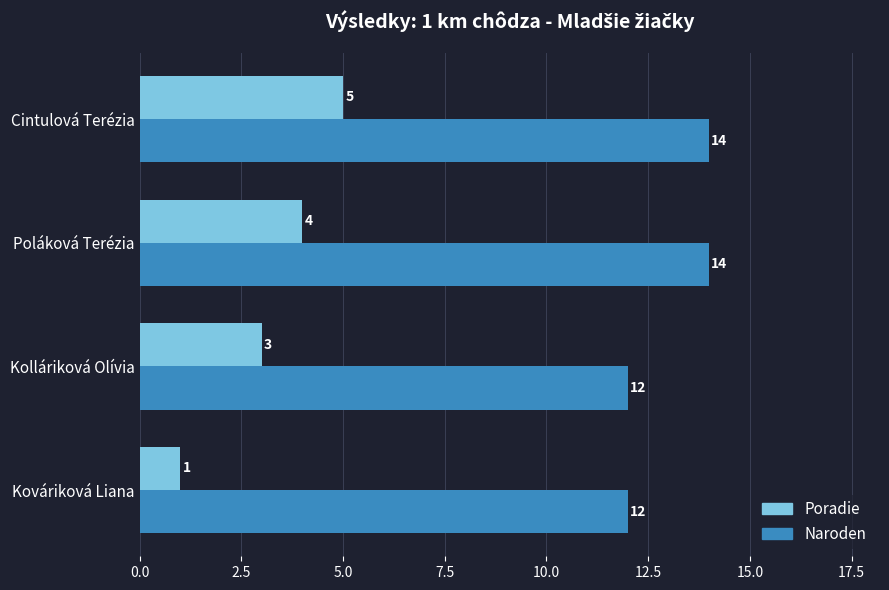

How many data points does each series have?

4